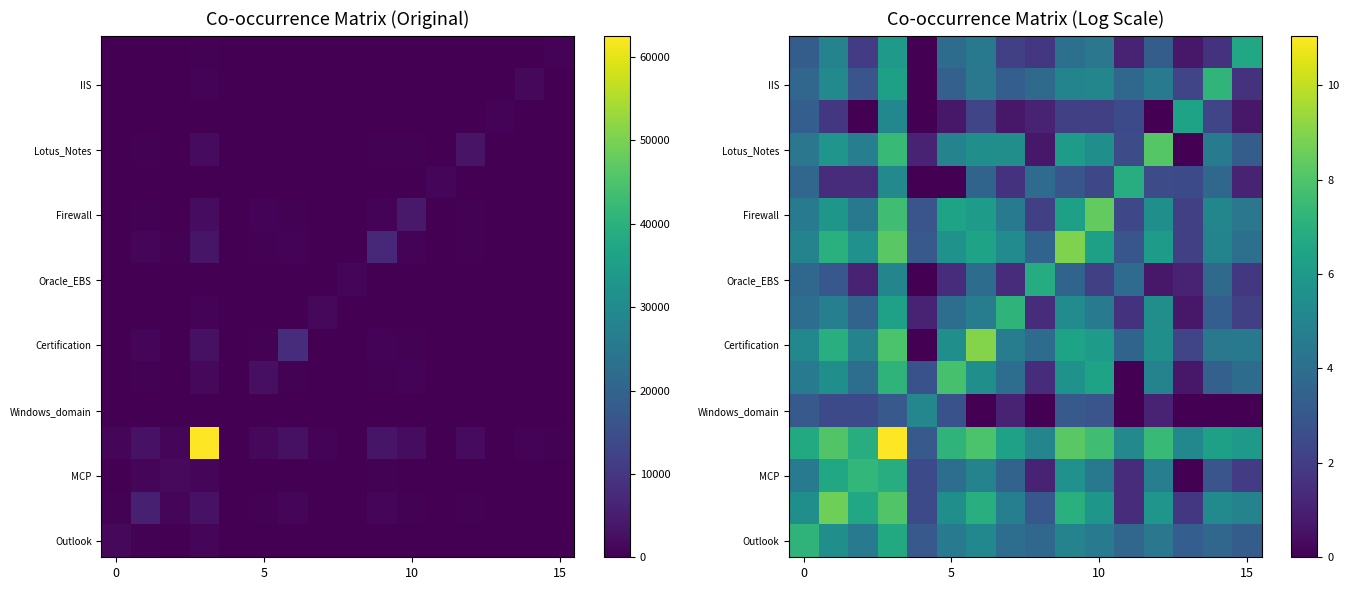

What value does the Certification series have at 15?

4.5